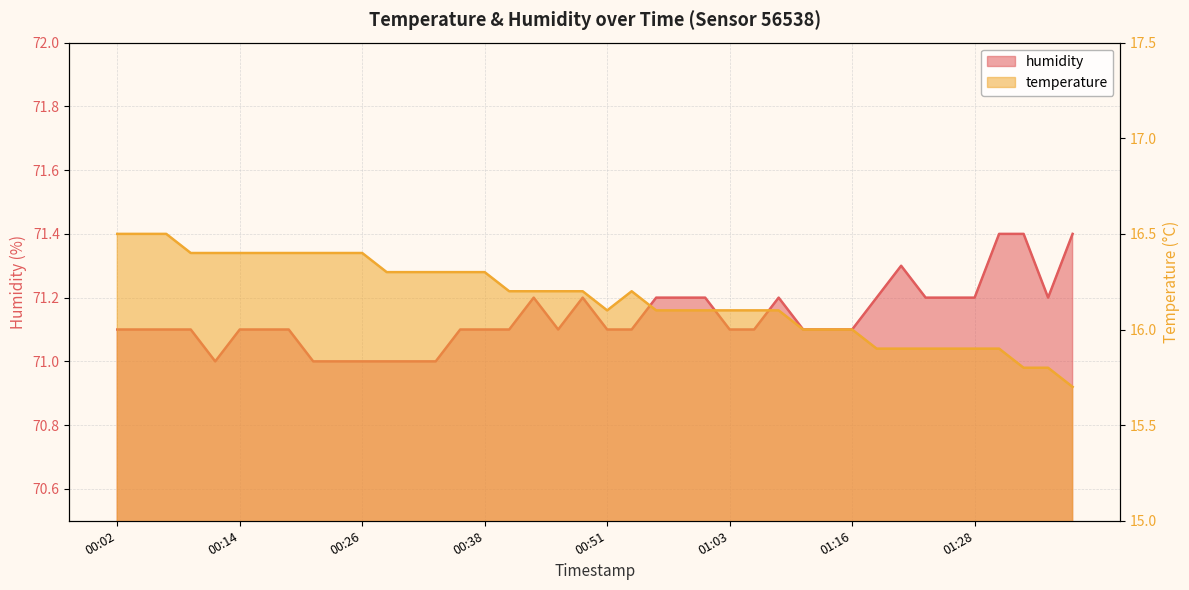

True or false: humidity has a value of 19.3 at 00:02.

False